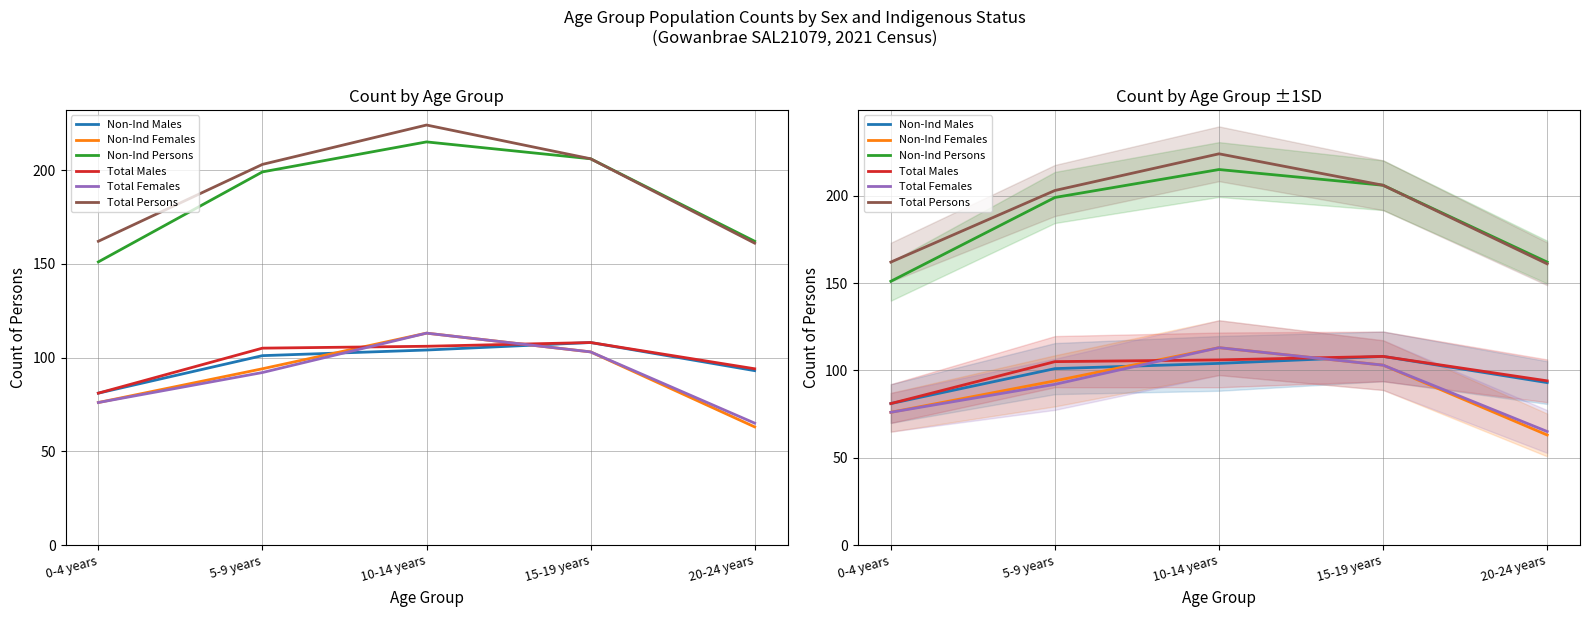

What is the value of the Non-Ind Males point at the 4th from the left?

108